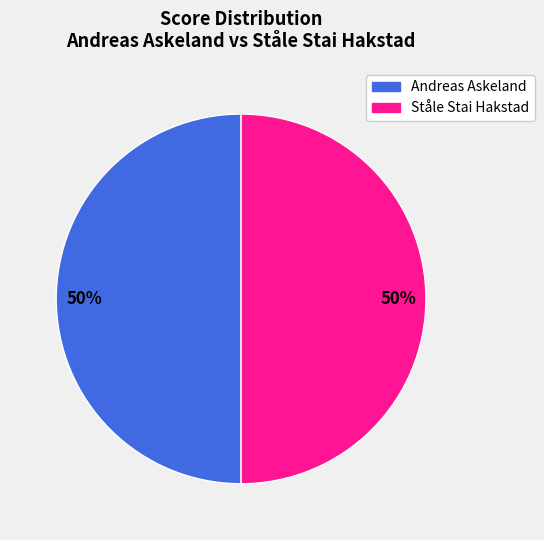

Count the number of slices in the pie.

2